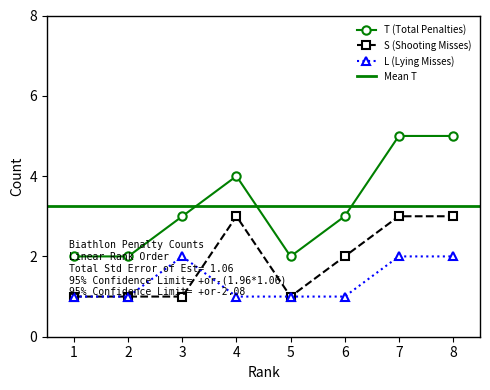

Count the number of categories in the chart.

8